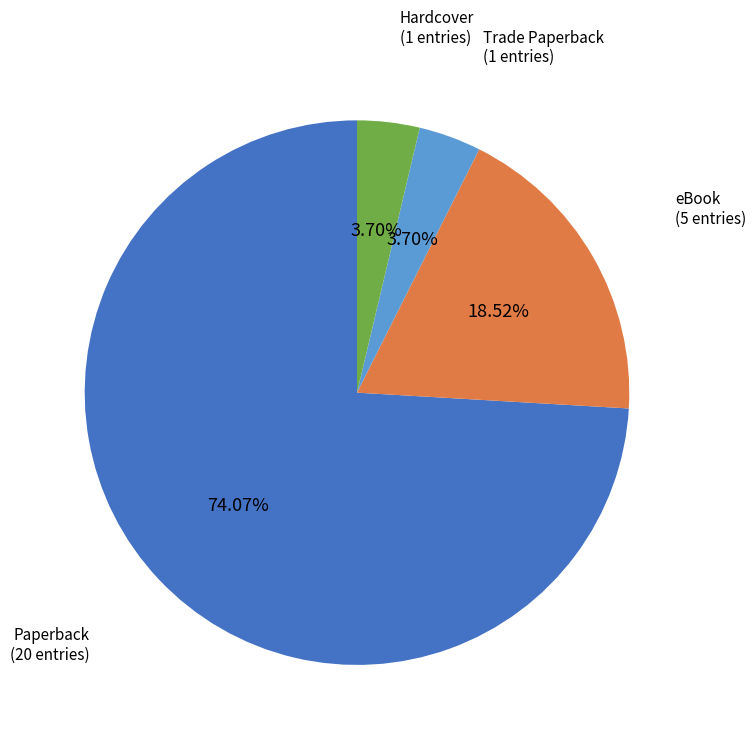

Is there a majority slice in this chart?

Yes